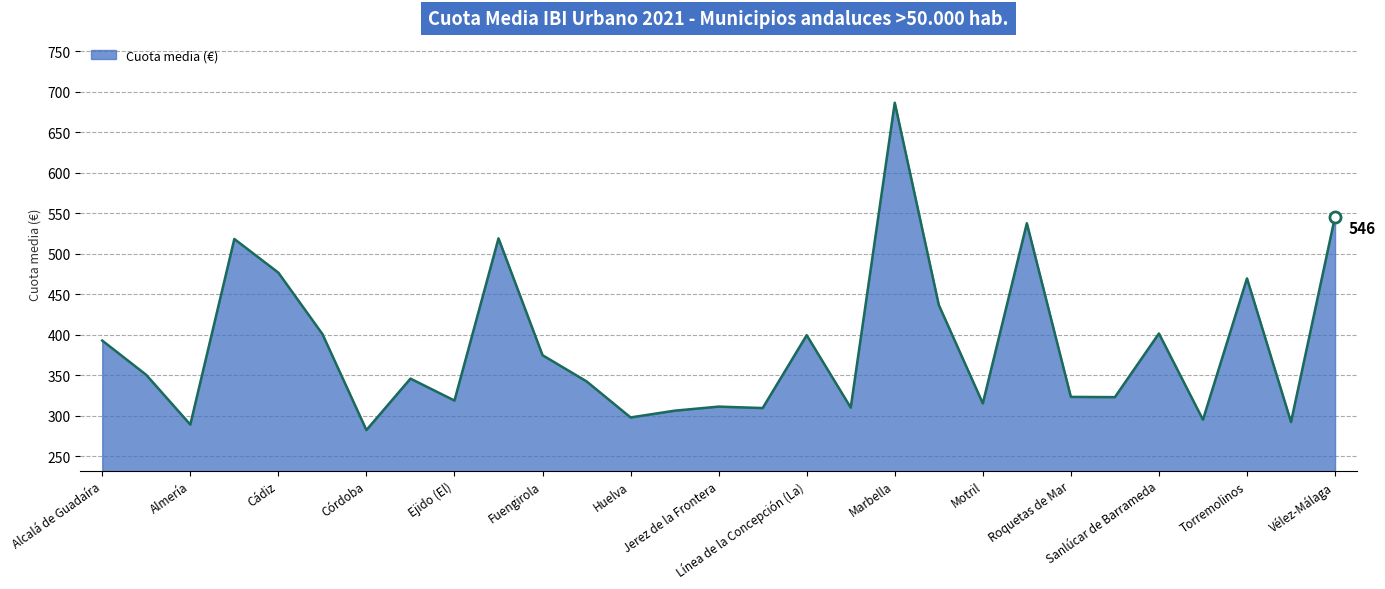

What is the difference between the maximum and minimum values?

404.0